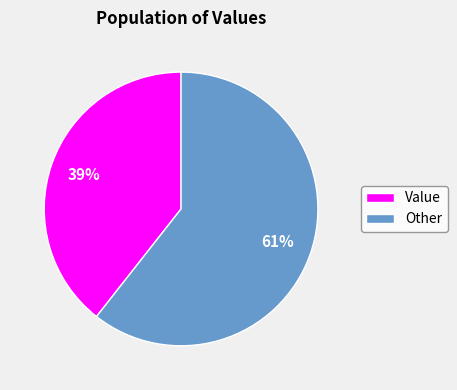

Which category has the smallest portion of the pie?

Value